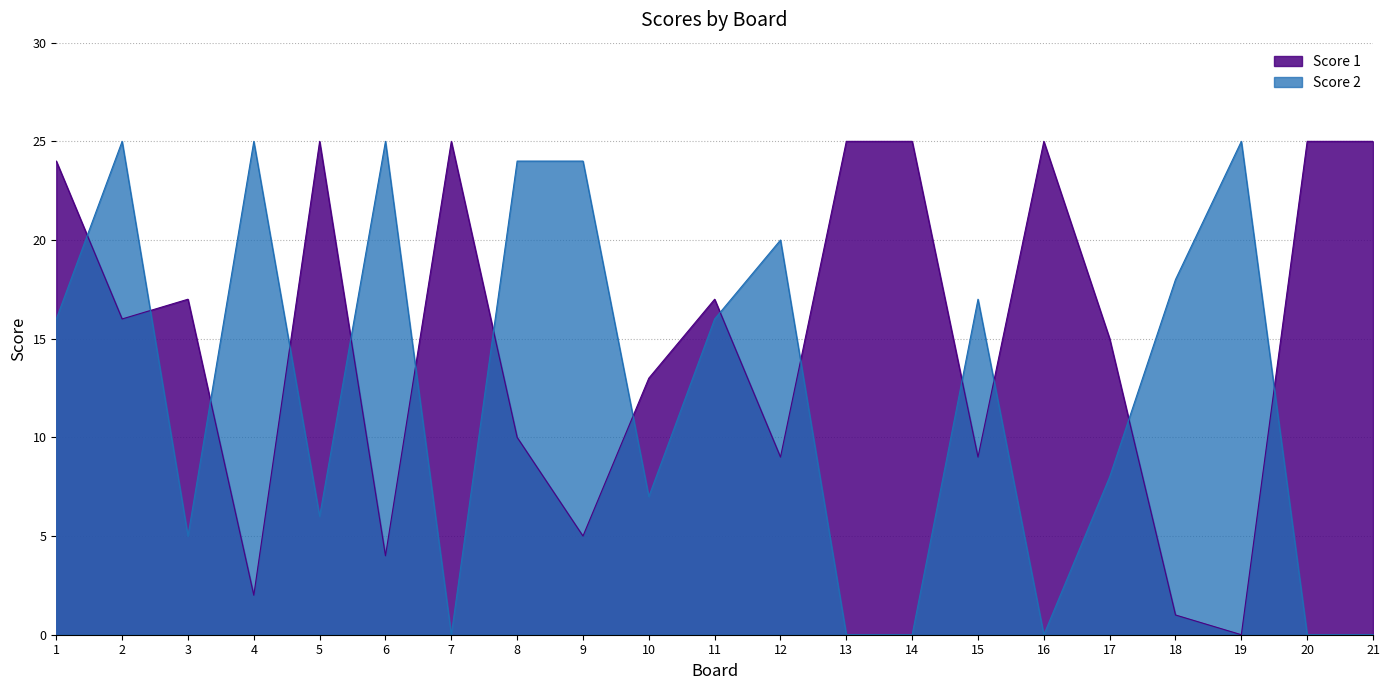

What are all the series names shown in the legend?

Score 1, Score 2